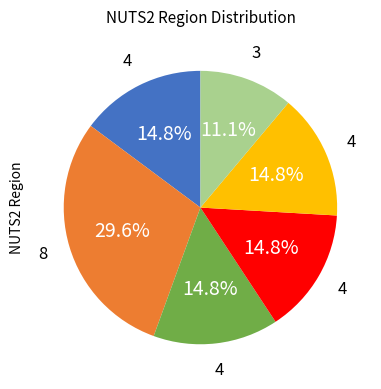

Is there any slice that represents more than half of the pie?

No